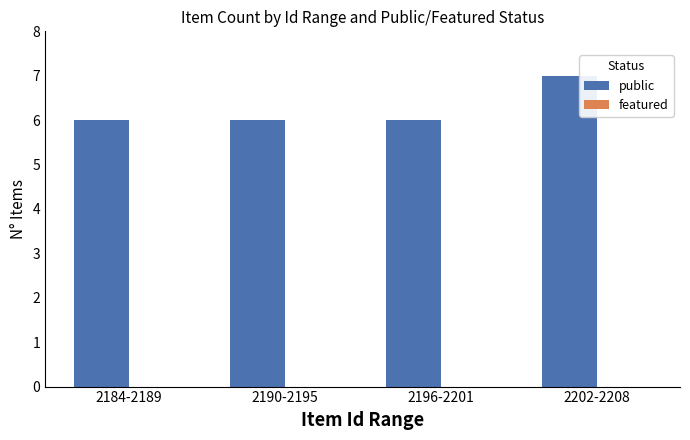

What is the label of the 3rd bar from the right?

2190-2195